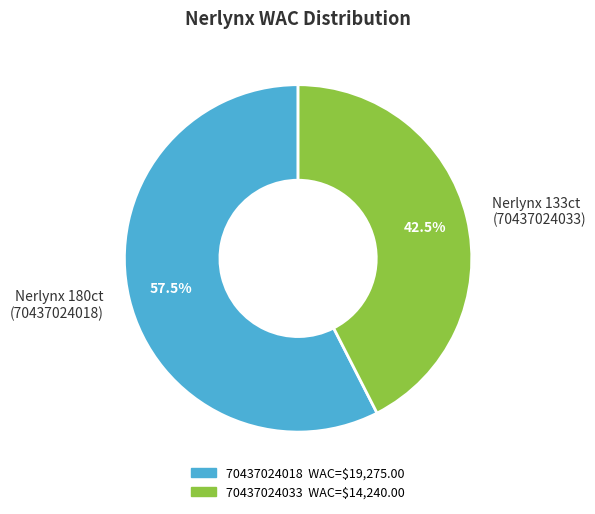

How many slices are in this pie chart?

2